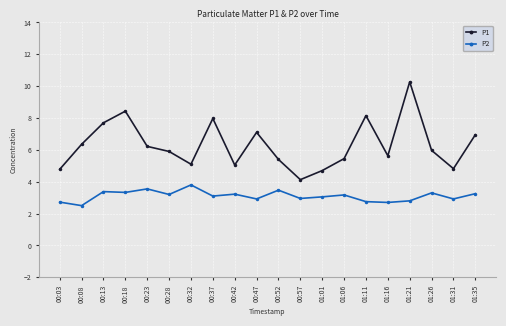

Rank the series by their average value, from highest to lowest.

P1, P2